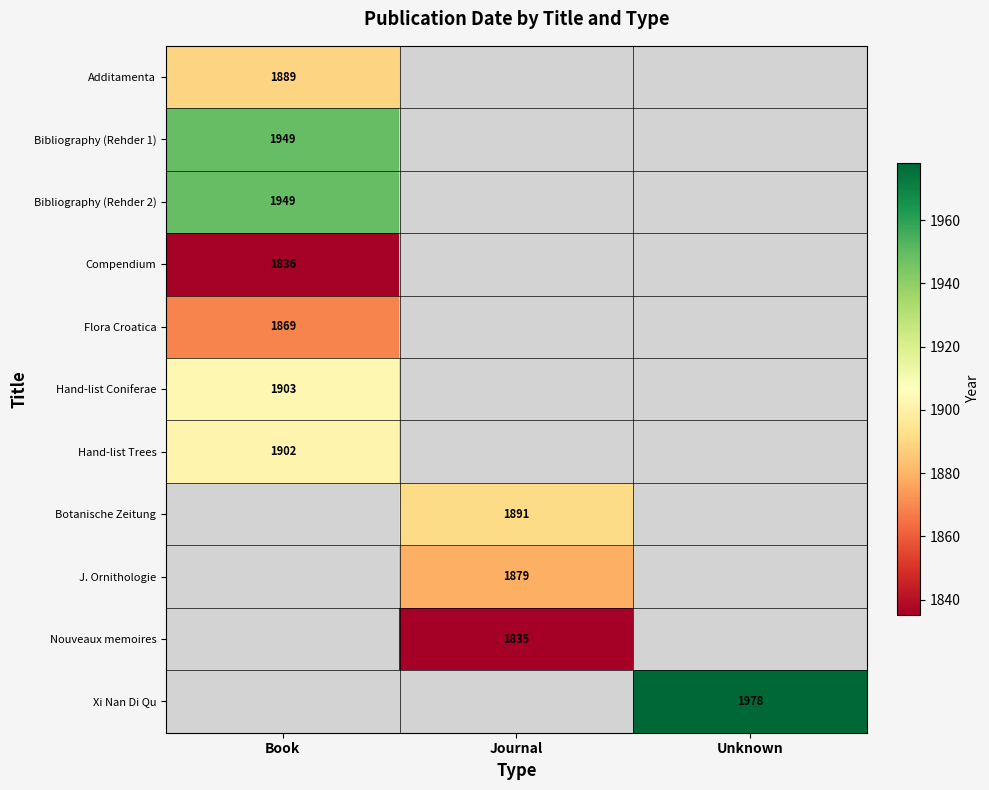

How many series are shown in this chart?

11